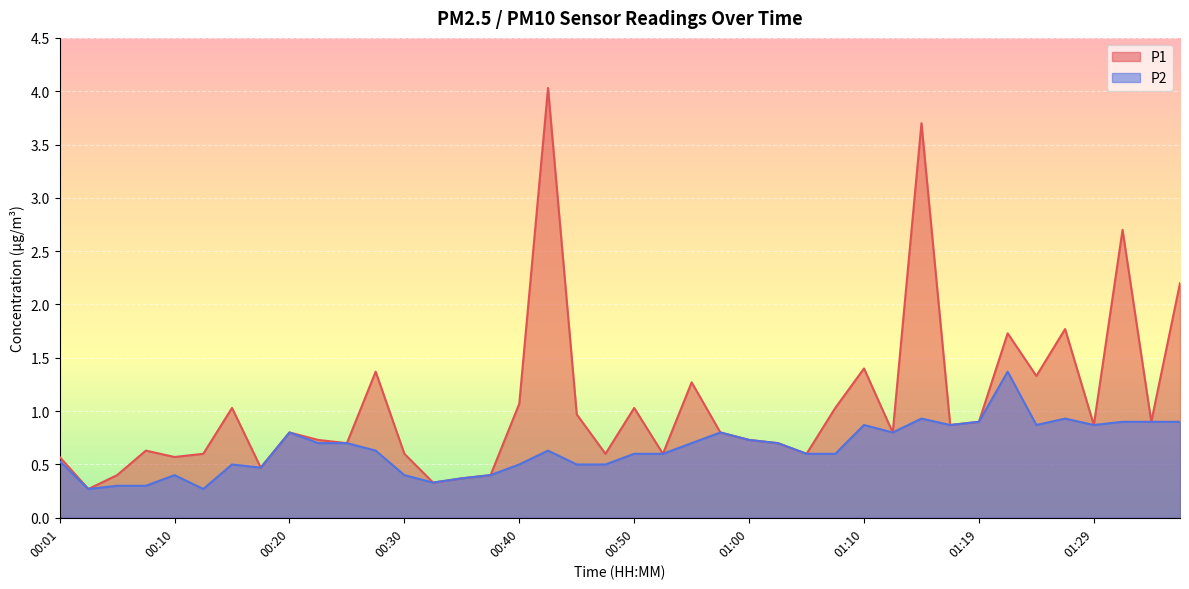

True or false: P1 has a value of 0.4 at 00:20.

False